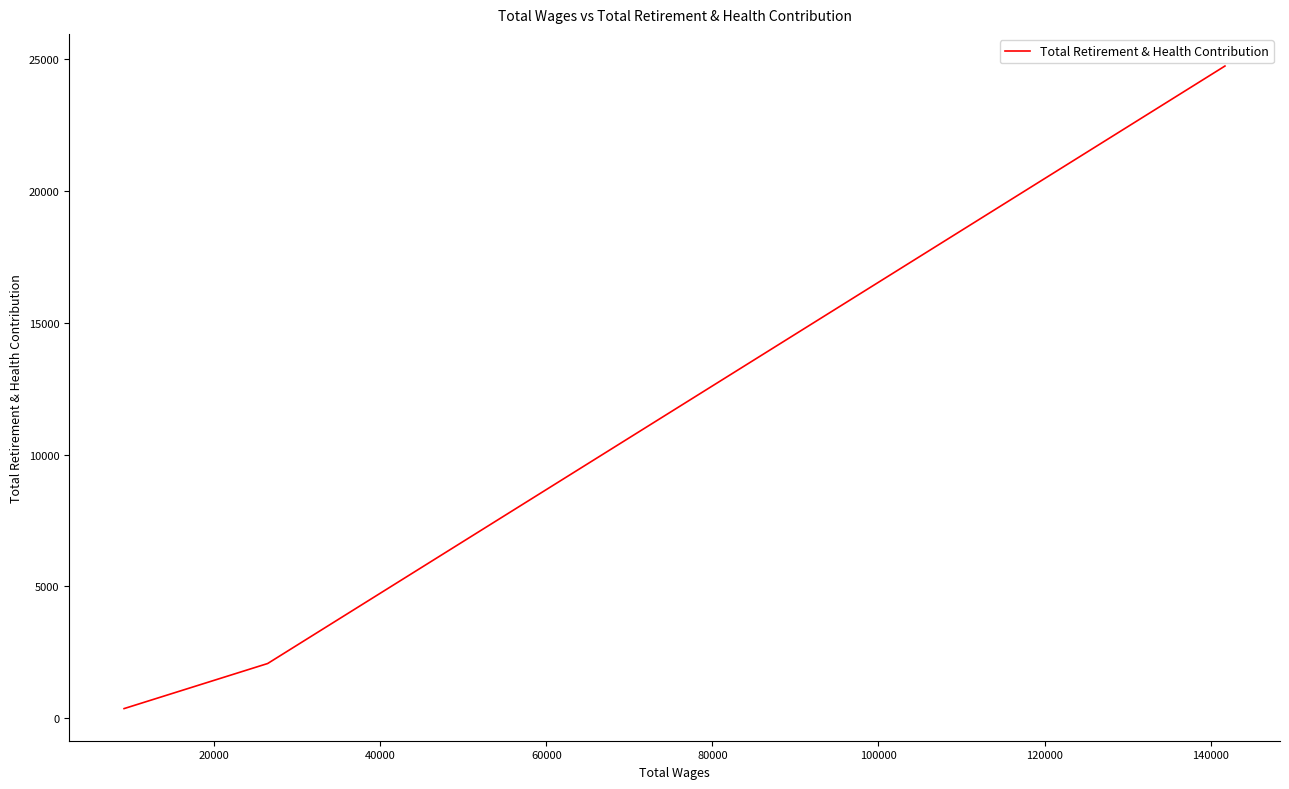

How many categories are shown in the chart?

3